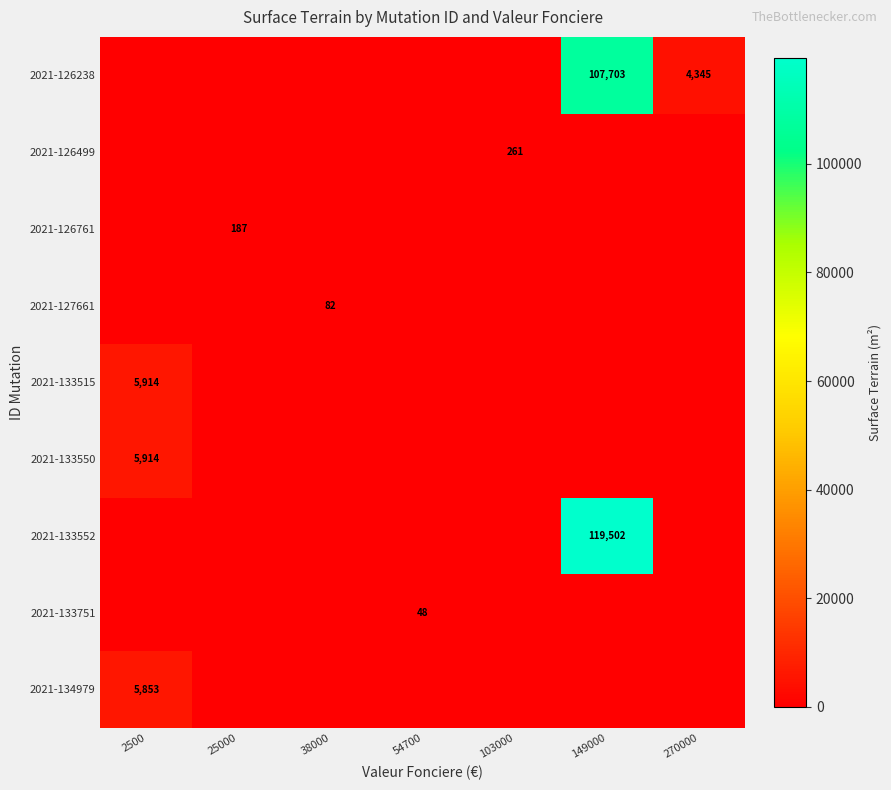

The value of 2021-126761 at 25000 is 187. True or false?

True